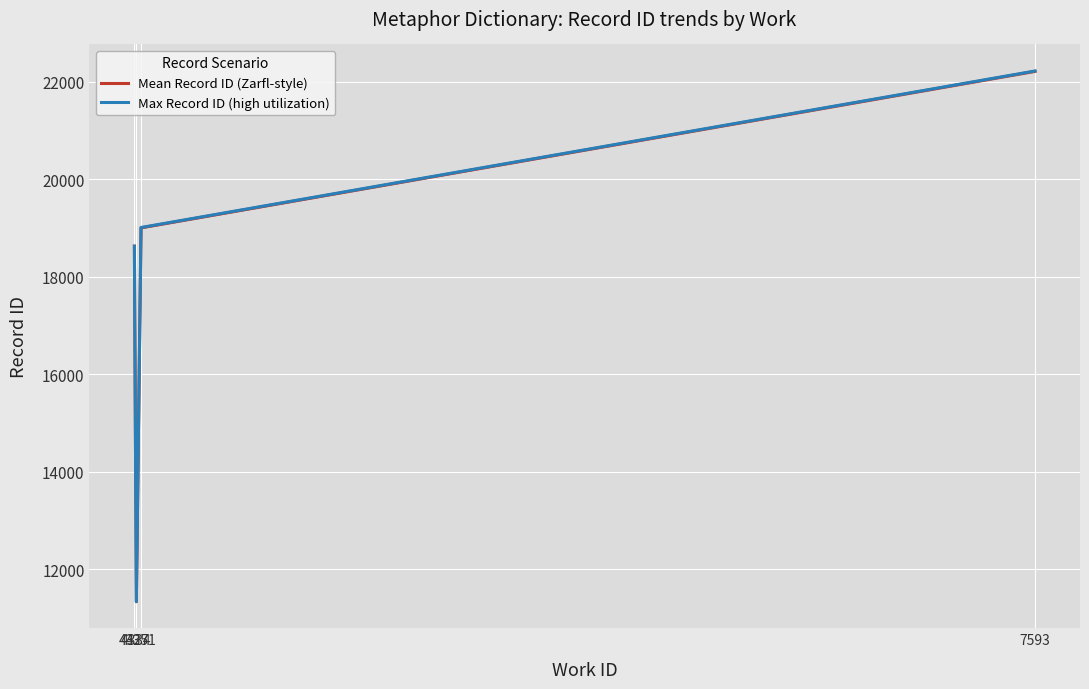

What is the highest value of the Mean Record ID (Zarfl-style) series?

22218.4